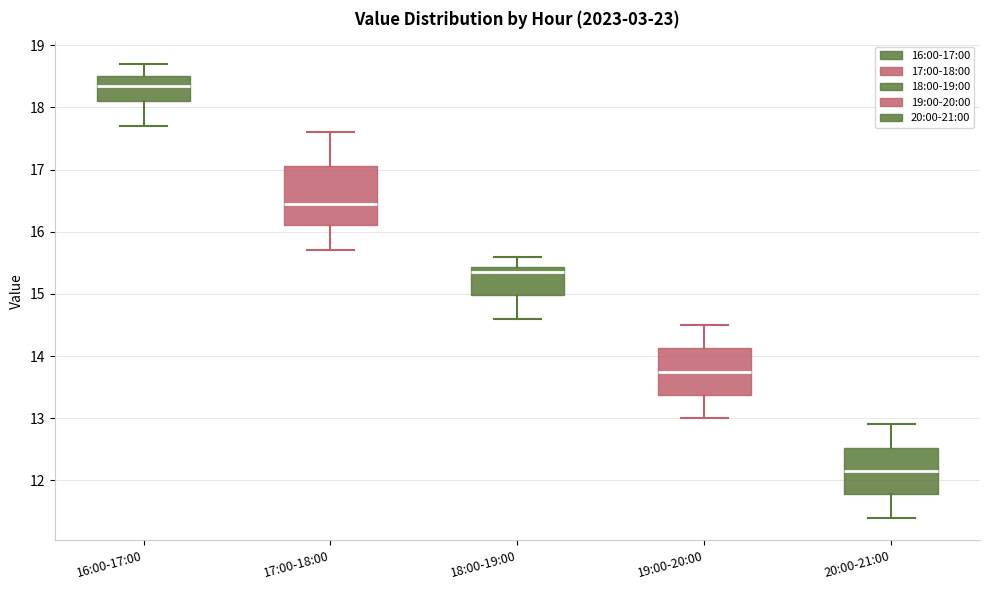

Reading left to right, read every box against the y-axis: the position of its median line, the range the box covers, and the ends of its whiskers. The values are not printed on the chart, so give them approximately, as read against the axis.

16:00-17:00: median 18.4, box 18.1 to 18.5, whiskers 17.7 to 18.7
17:00-18:00: median 16.5, box 16.1 to 17.1, whiskers 15.7 to 17.6
18:00-19:00: median 15.4 (just below the box's upper edge), box 15.0 to 15.4, whiskers 14.6 to 15.6
19:00-20:00: median 13.8, box 13.4 to 14.1, whiskers 13.0 to 14.5
20:00-21:00: median 12.2, box 11.8 to 12.5, whiskers 11.4 to 12.9